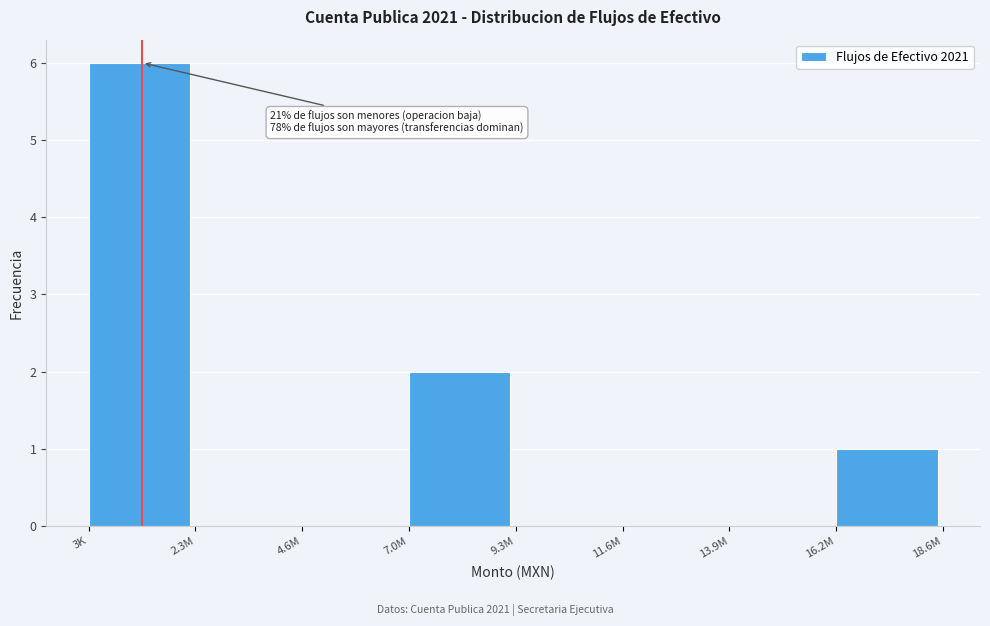

Reading right to left, list all the values displayed in this chart.

16.2M=1	13.9M=0	11.6M=0	9.3M=0	7.0M=2	4.6M=0	2.3M=0	3K=6